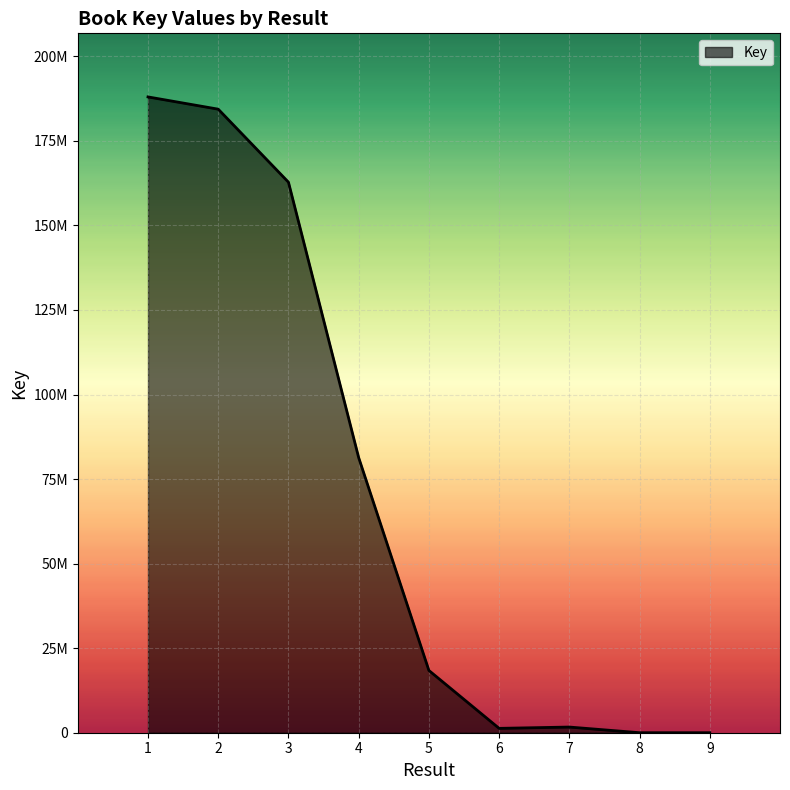

Is this an area chart (filled region under the line)?

Yes